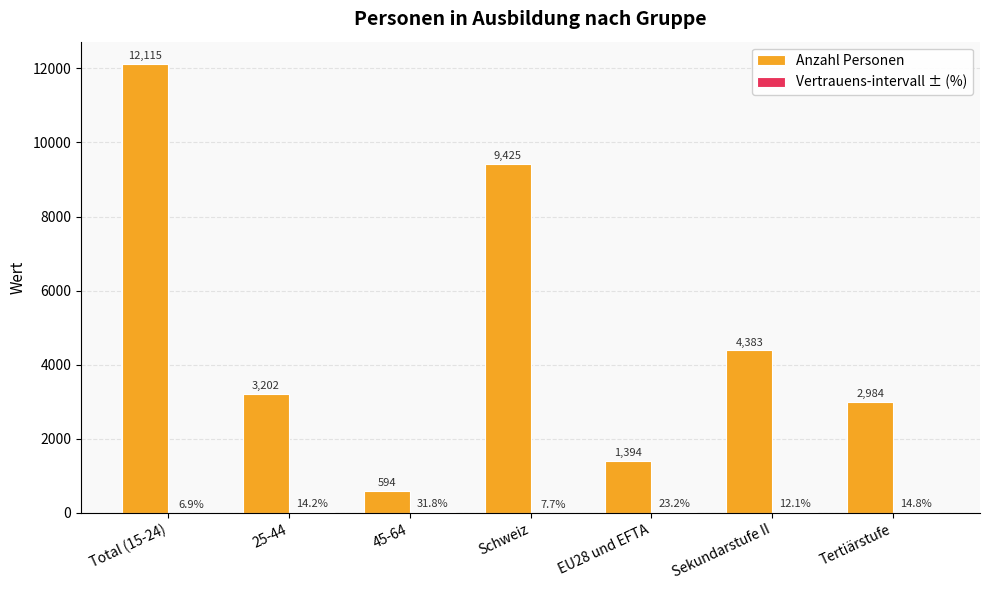

Which series has the largest total across all categories?

Anzahl Personen